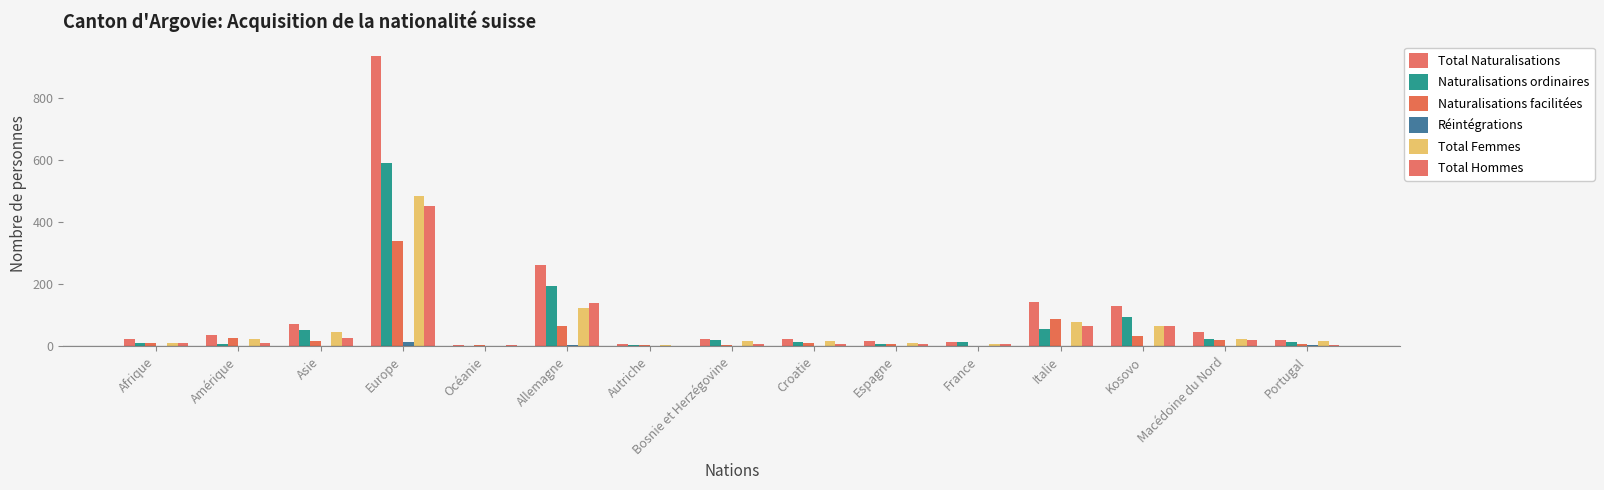

At which category does the chart reach its peak across all series?

Europe